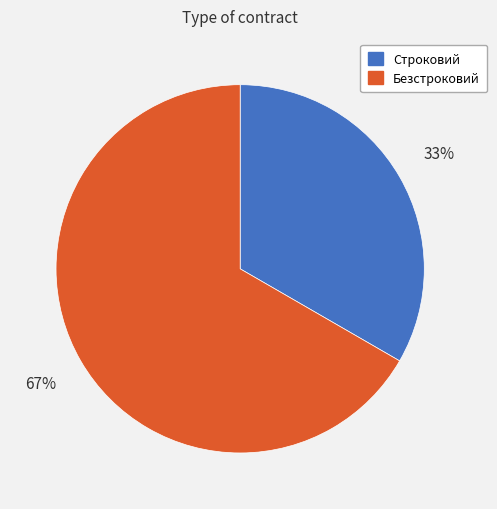

What is the smallest slice in the pie chart?

Строковий